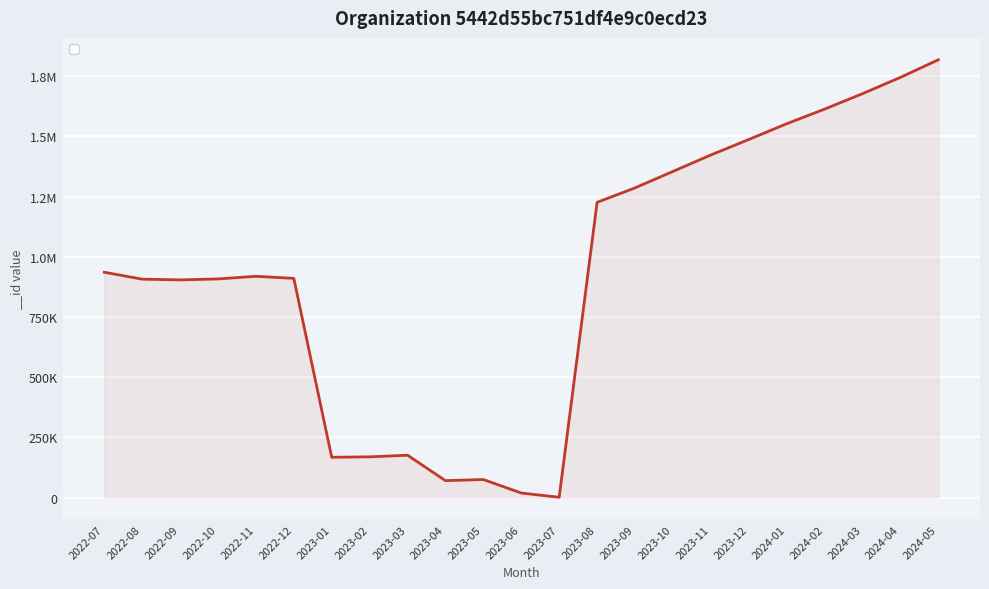

Does the chart display data point markers on the line(s)?

No